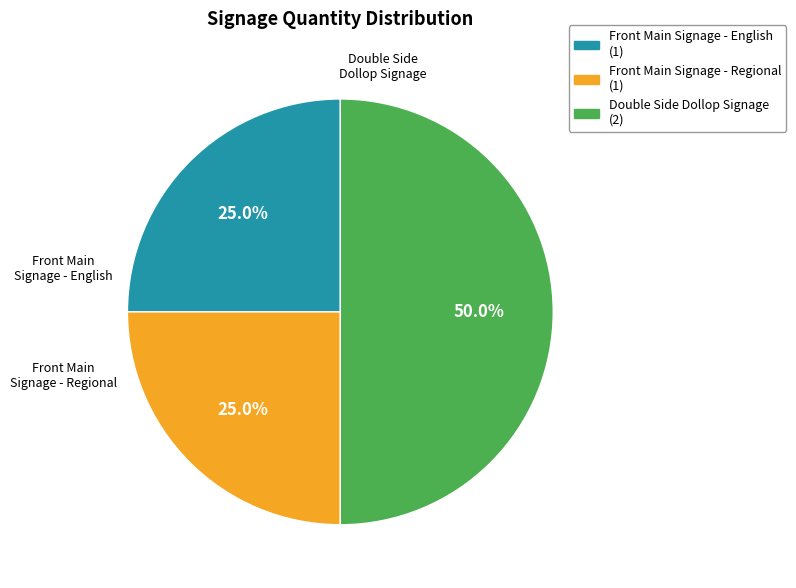

Is it true that Front Main Signage - English is 25% of the pie?

True